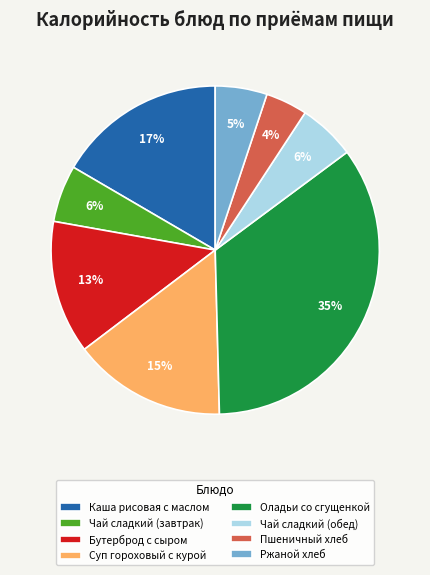

How many segments does this pie chart have?

8